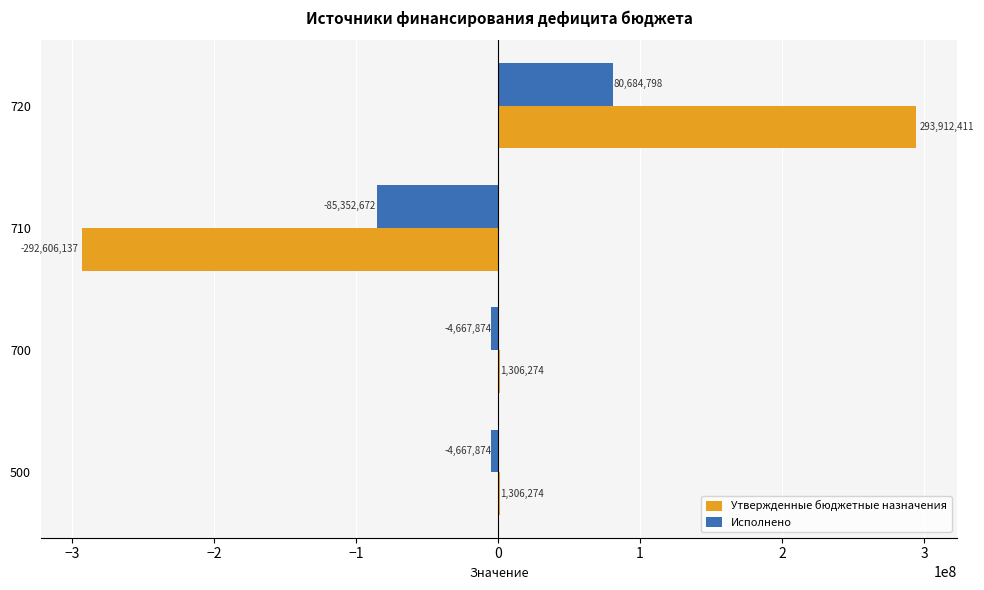

How many categories are shown in the chart?

4